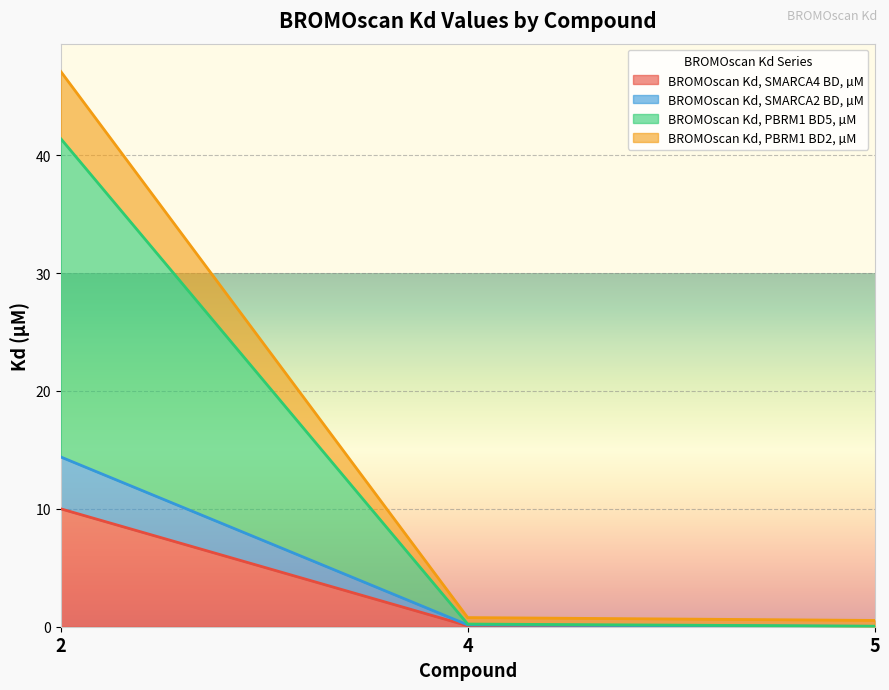

What value does the BROMOscan Kd, SMARCA2 BD, µM series have at 4?

0.2